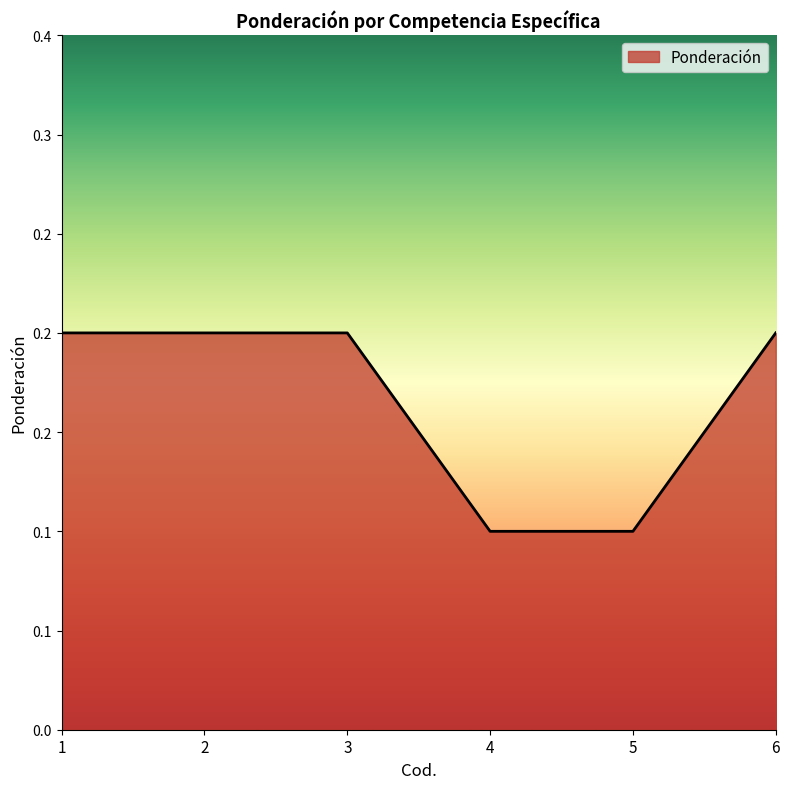

Is this an area chart (filled region under the line)?

Yes